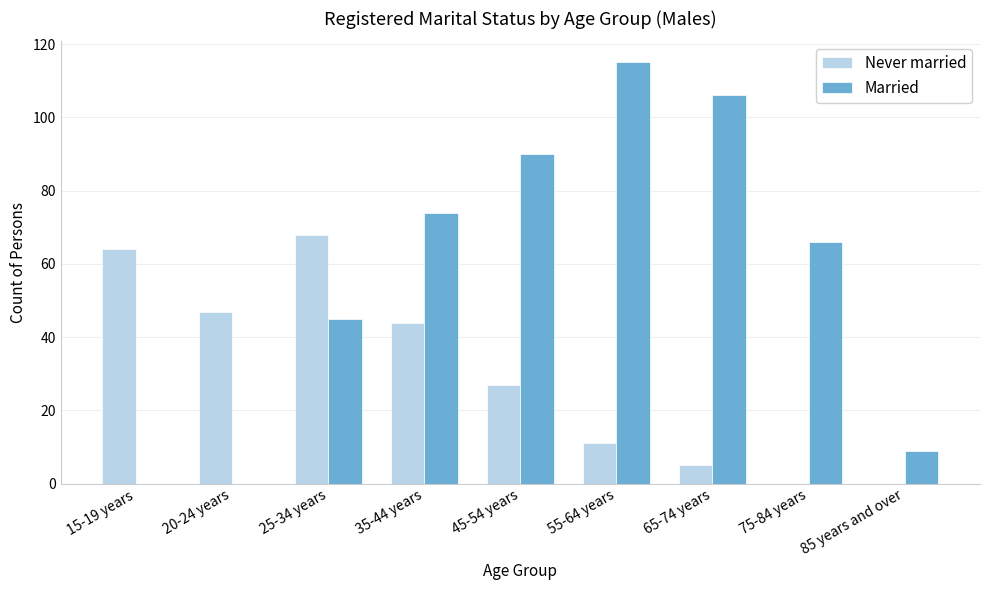

Read the Never married value at 15-19 years, to the nearest 10.

60